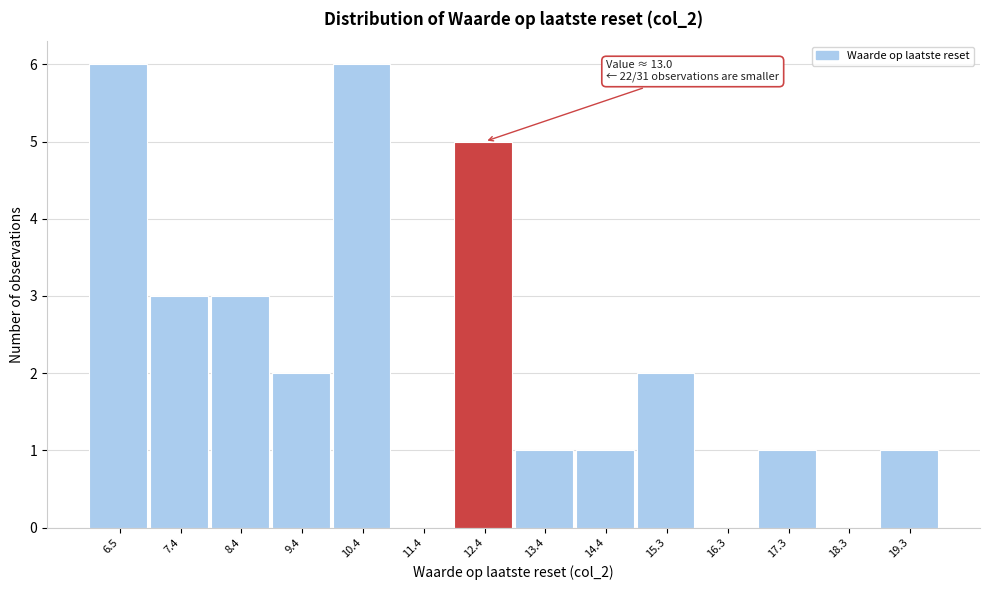

Reading left to right, transcribe all the data shown in this chart.

6.5=6	7.4=3	8.4=3	9.4=2	10.4=6	11.4=0	12.4=5	13.4=1	14.4=1	15.3=2	16.3=0	17.3=1	18.3=0	19.3=1